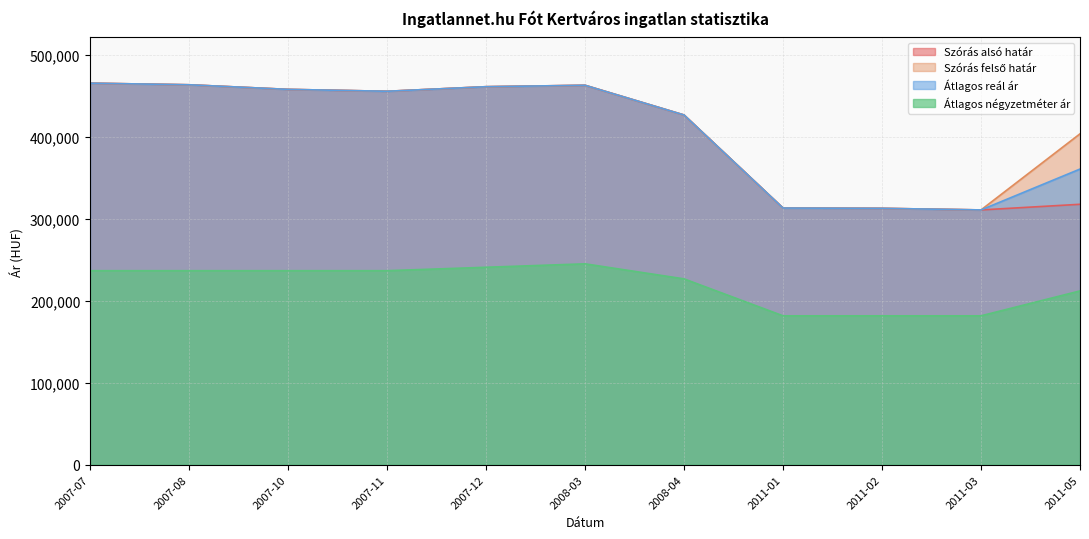

What is the lowest value of the Szórás alsó határ series?

311088